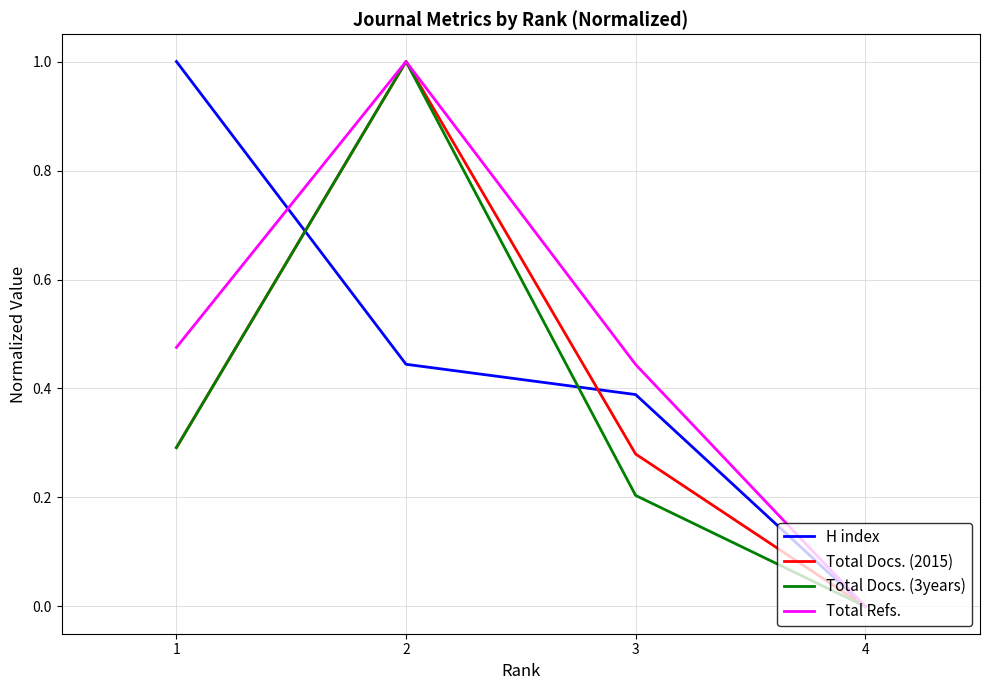

The value of Total Docs. (3years) at 1 is 0.3. True or false?

True